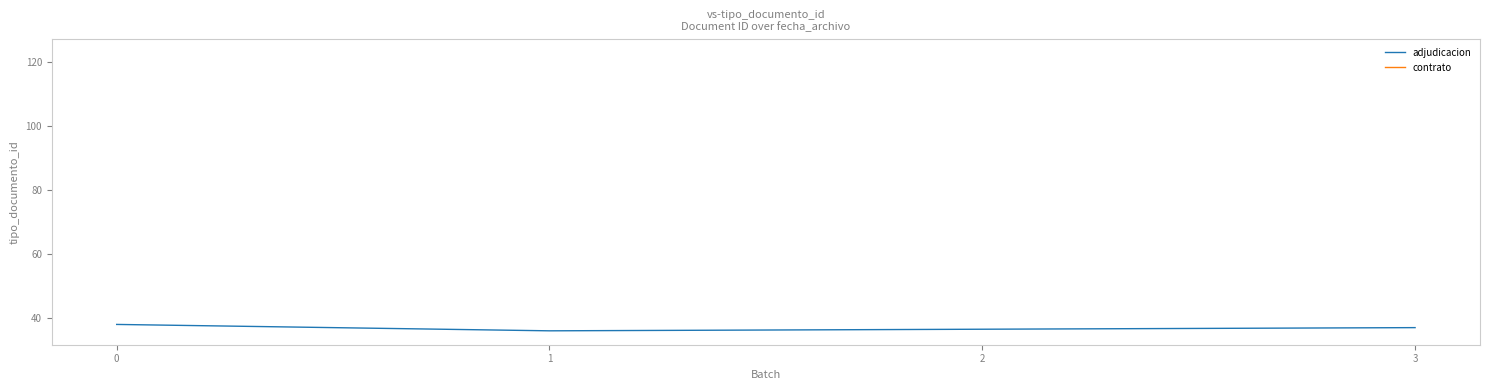

Is it true that the value at 2 is 37?

True